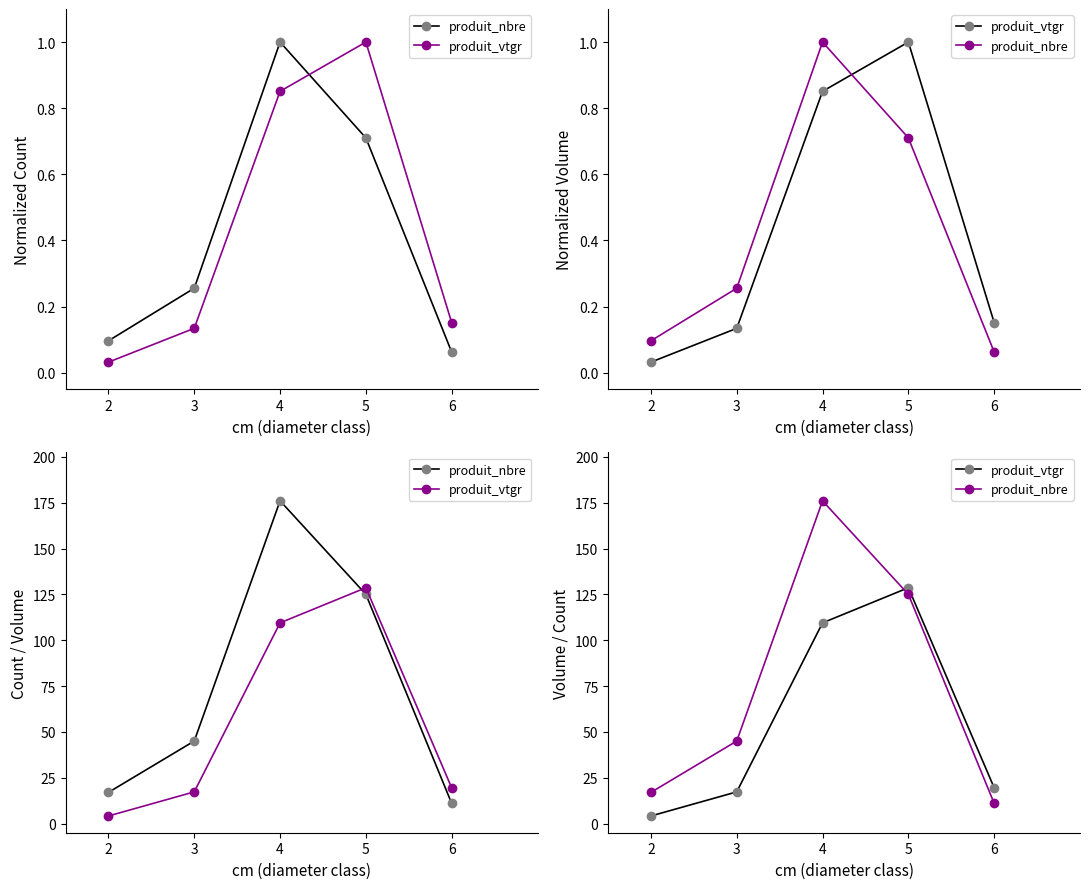

What is the maximum value for produit_vtgr?

128.6